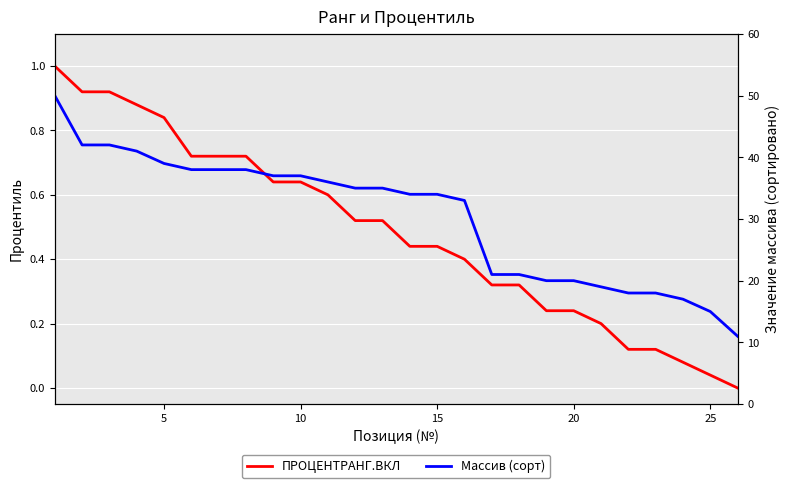

Does the chart display data point markers on the line(s)?

No